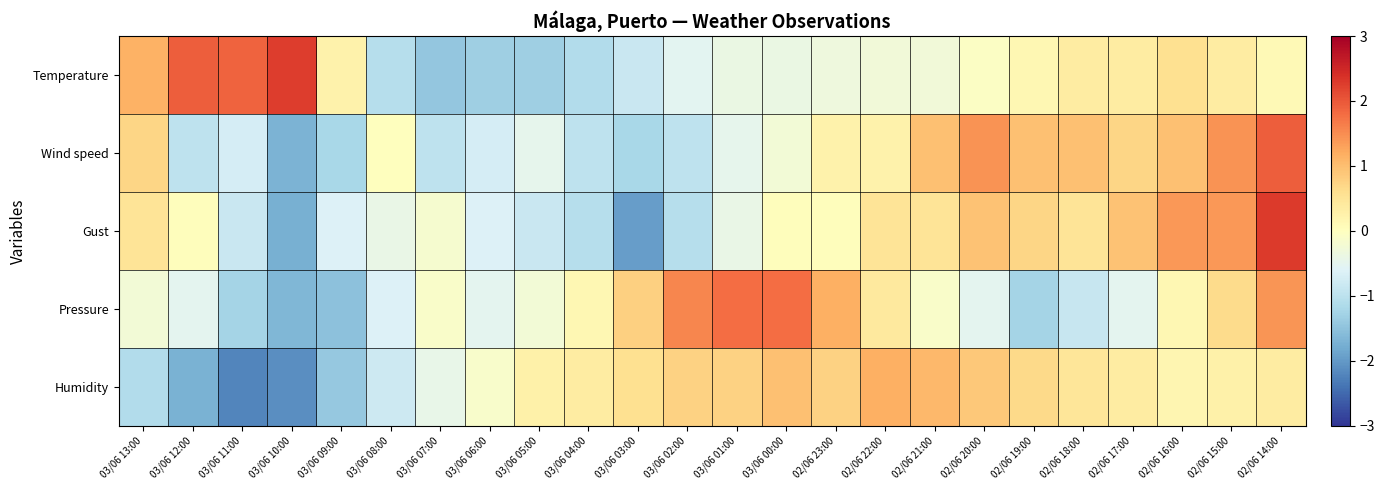

Which has a higher value, 02/06 19:00 or 03/06 01:00?

02/06 19:00